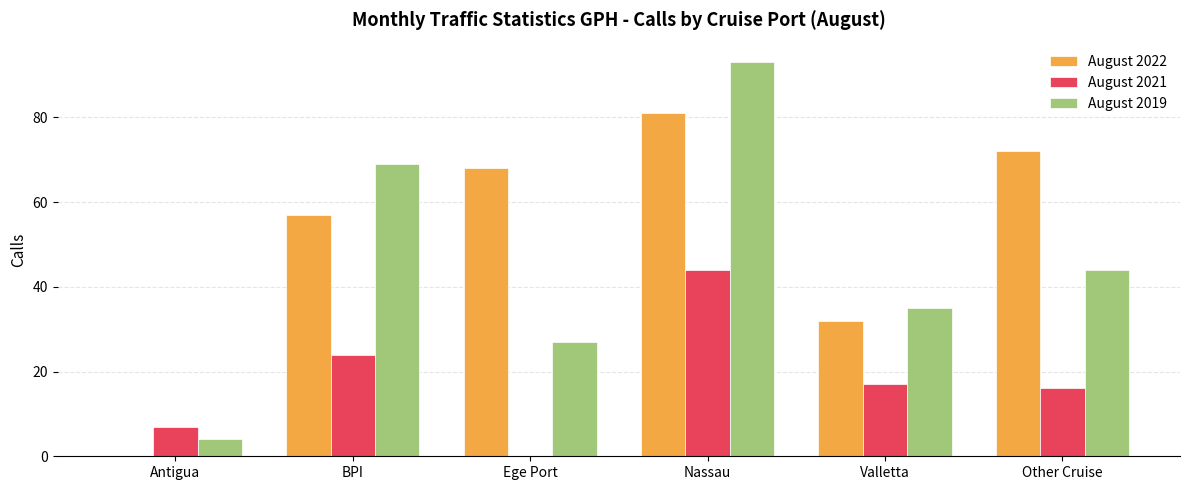

What is the sum of all August 2022 values?

310